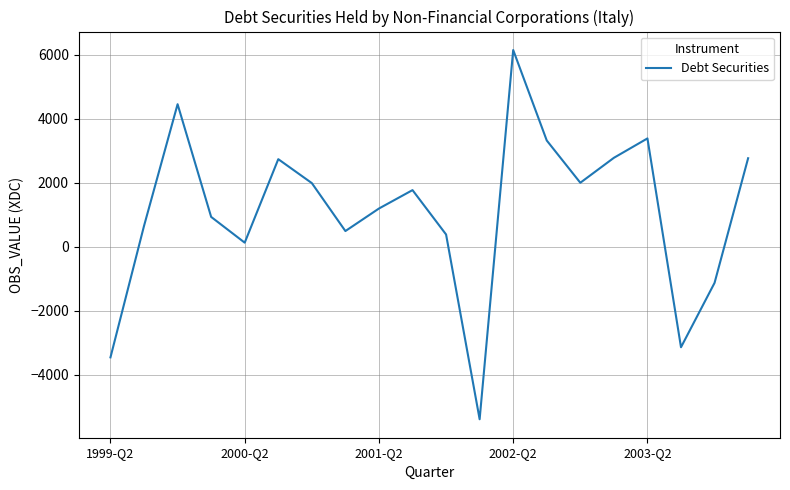

What is the minimum value shown in the chart?

-5394